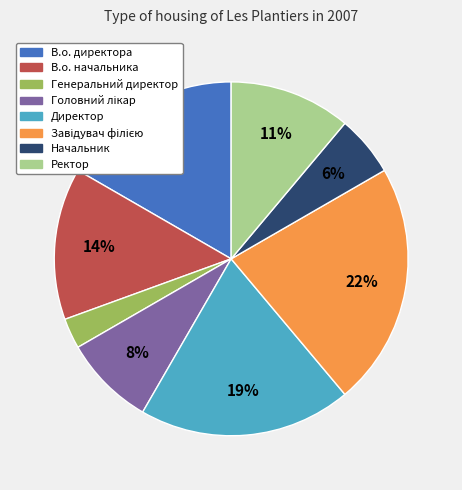

Count the number of slices in the pie.

8